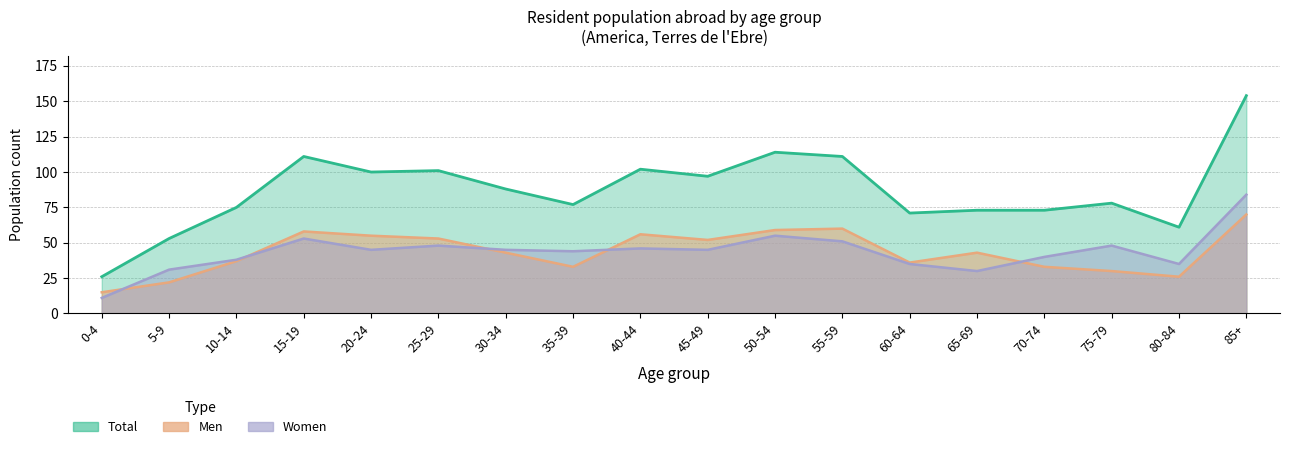

What is the spread (max minus min) of values at 55-59?

60